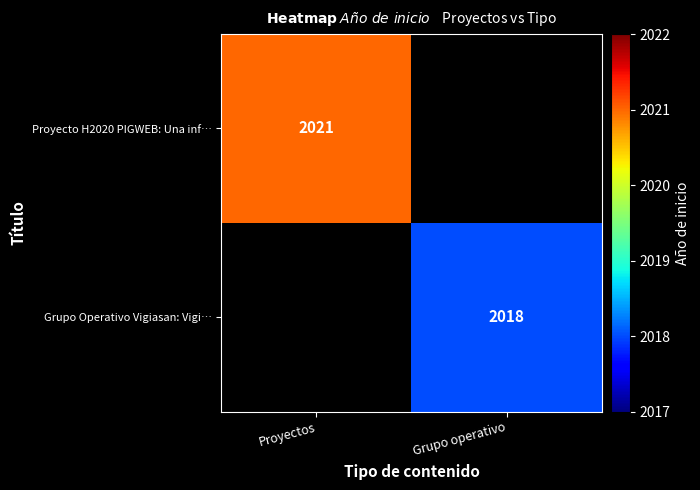

The value of Proyecto H2020 PIGWEB: Una inf… at Proyectos is 790. True or false?

False